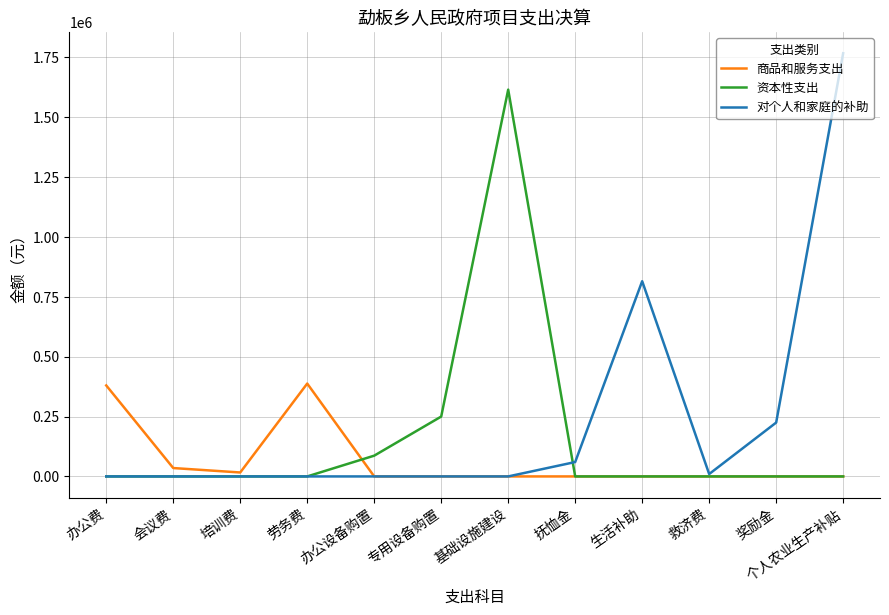

The value of 商品和服务支出 at 专用设备购置 is -251373.5. True or false?

False